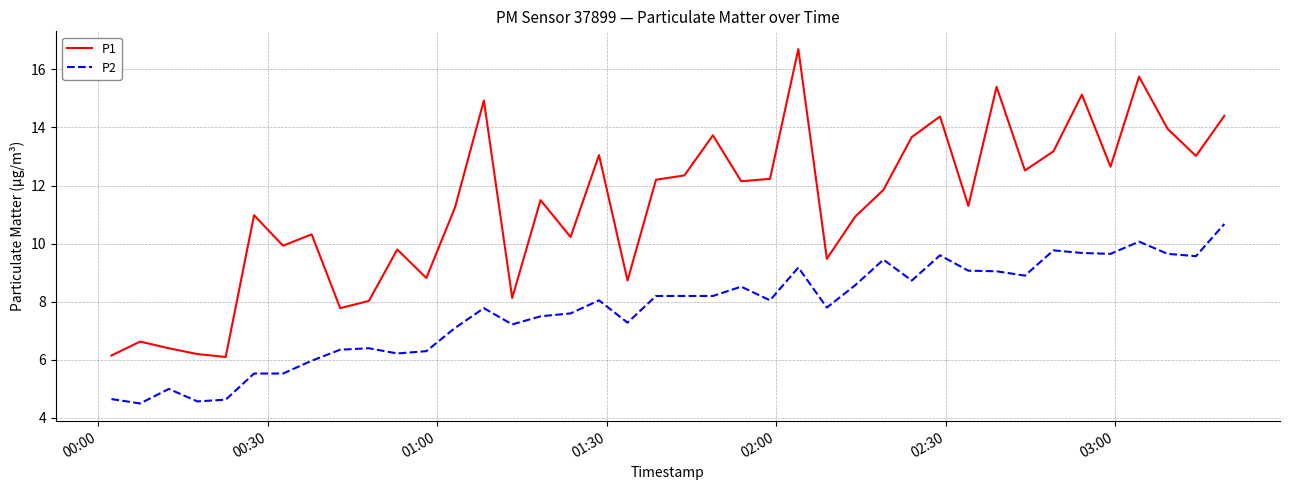

Which series has the widest spread of values?

P1